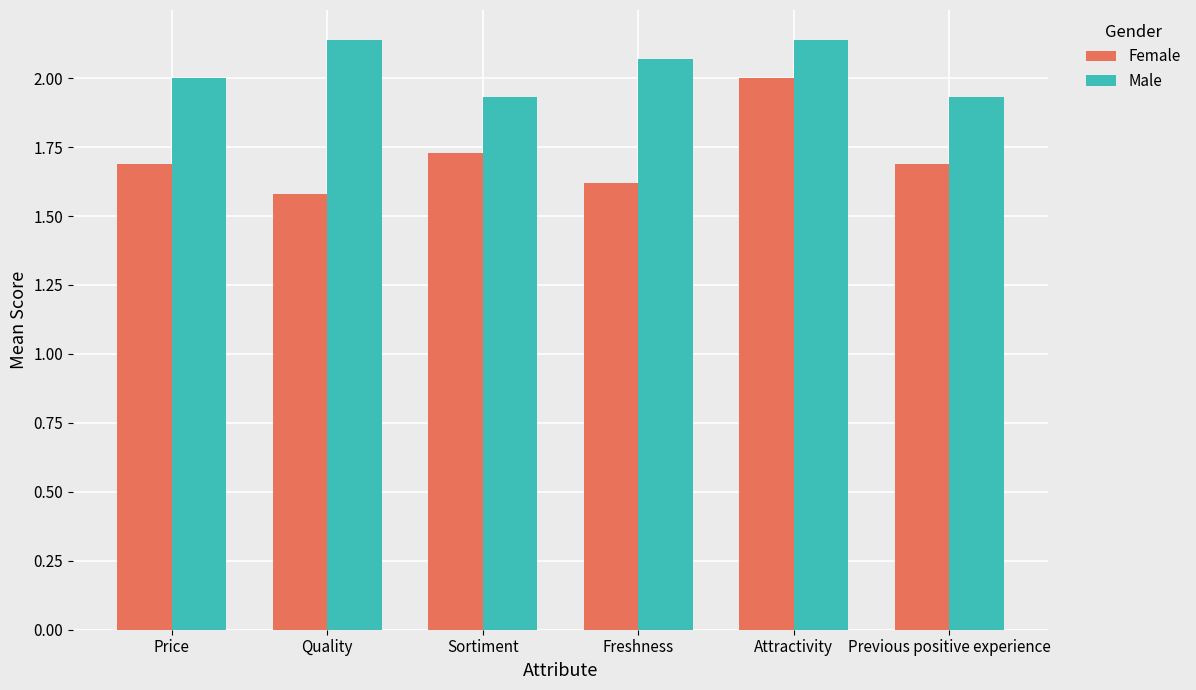

Which series has the widest spread of values?

Female